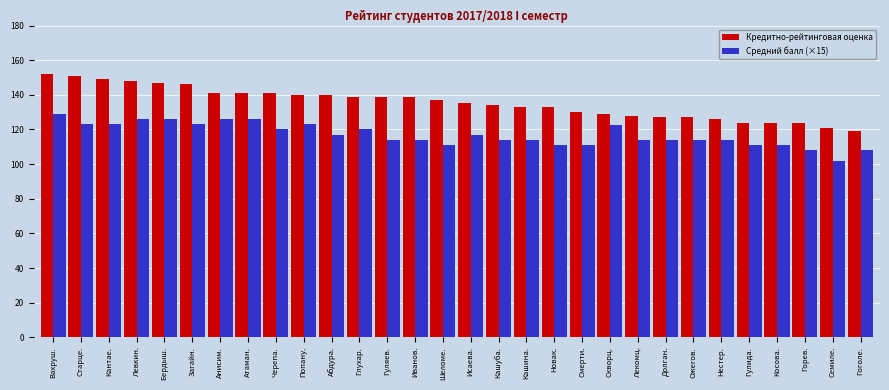

Are the bars horizontal?

No